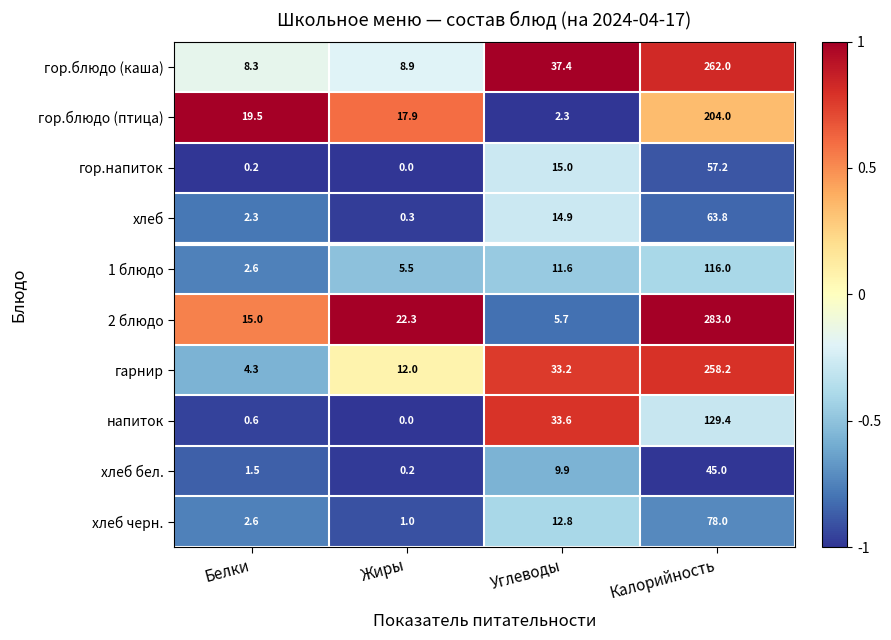

What is the difference between the maximum and second lowest values in the хлеб черн. series?

75.4